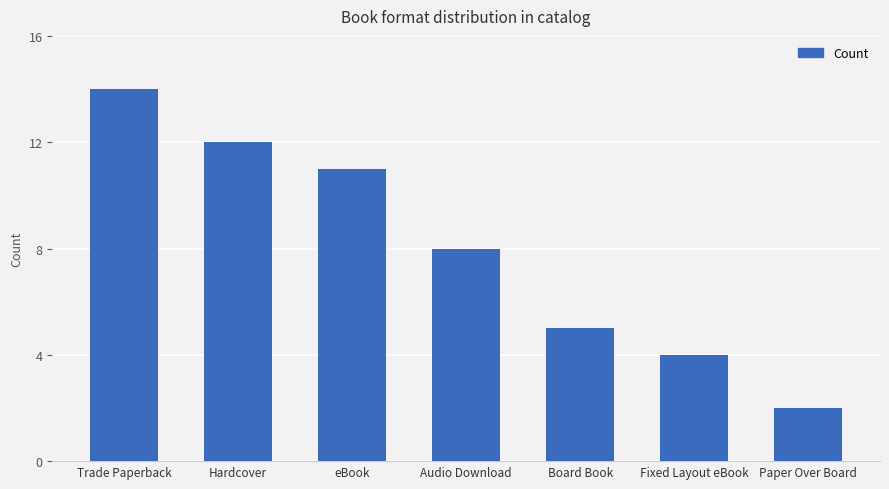

Are the bars horizontal?

No